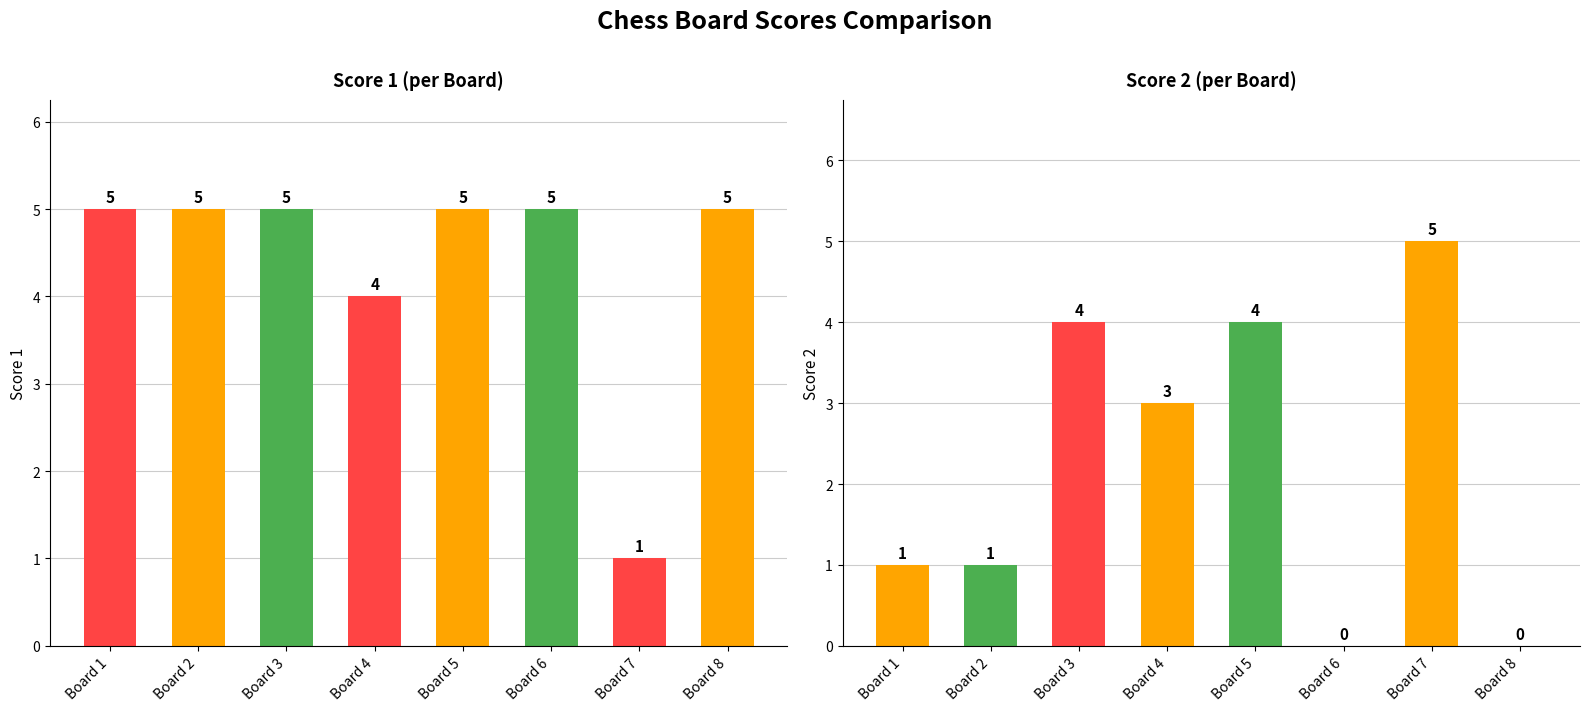

Count the Score 2 values in the range 1 to 4.

5